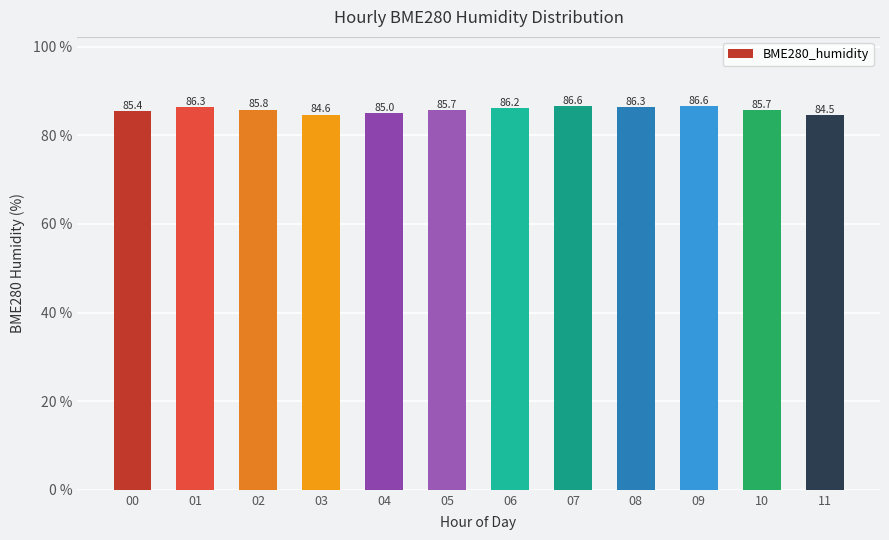

What is the sum of the values at 11 and 05?

170.2